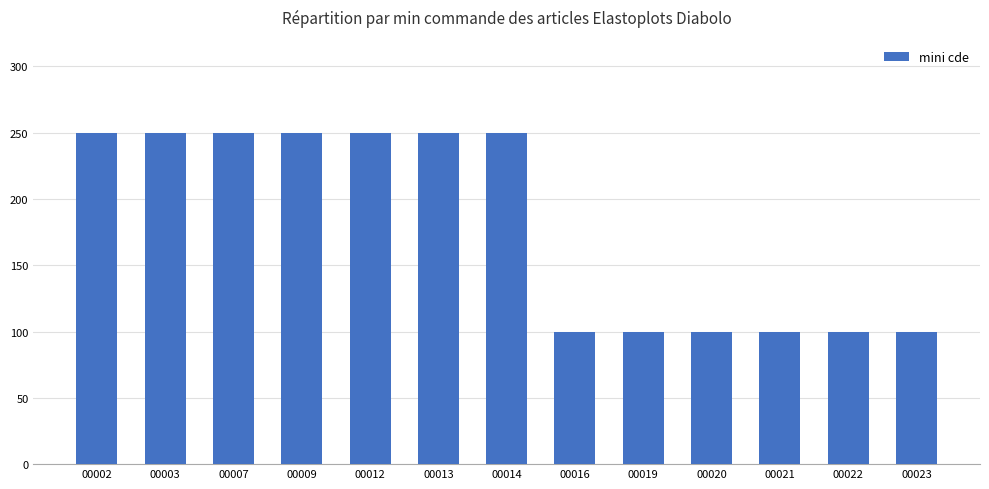

What is the ratio of the value at 00021 to the value at 00009?

0.4